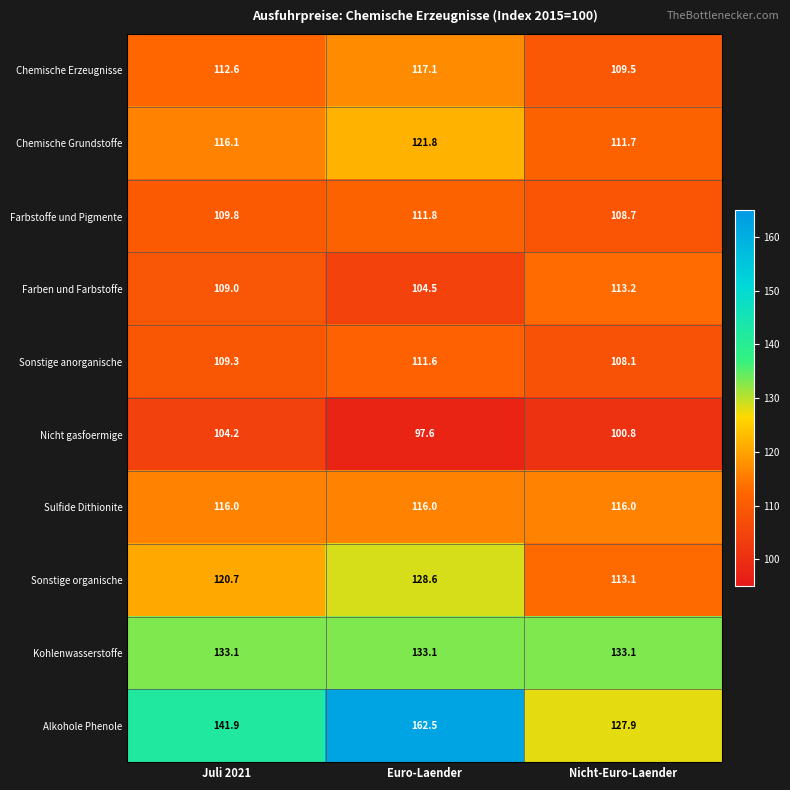

What is the total value across all series at Nicht-Euro-Laender?

1142.1